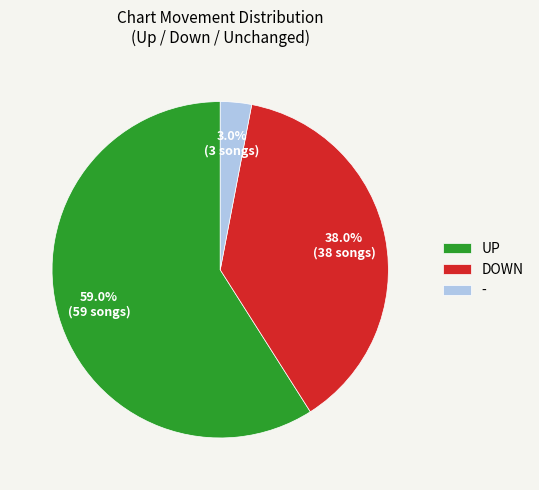

What is the largest slice in the pie chart?

UP